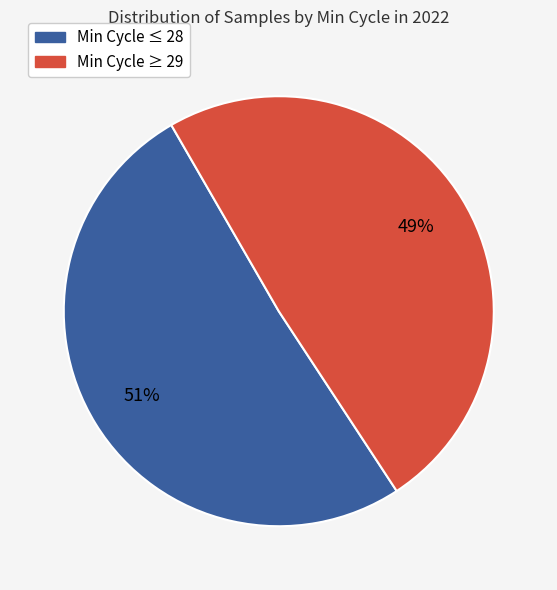

Is there a majority slice in this chart?

Yes